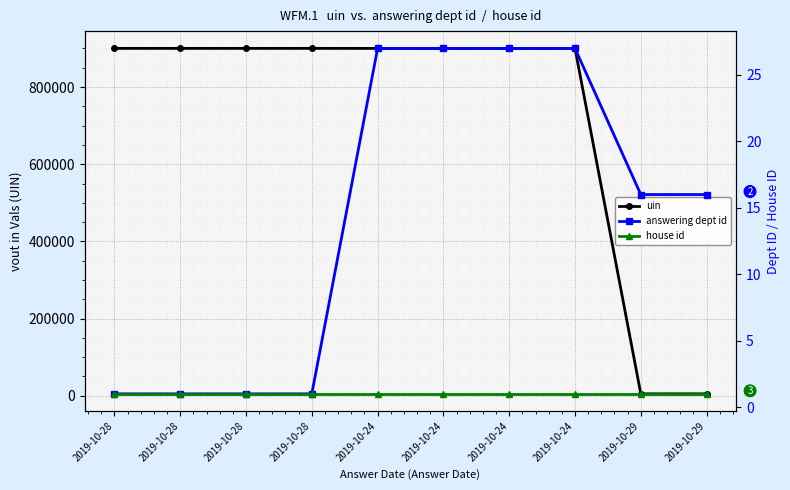

How many data points in answering dept id are above 16?

4